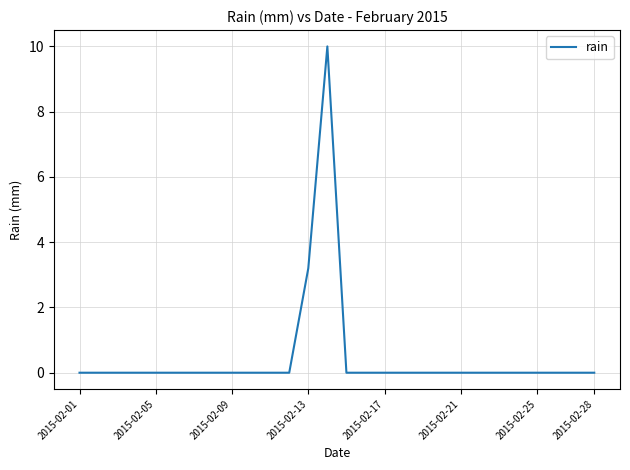

What is the greatest value displayed?

10.0